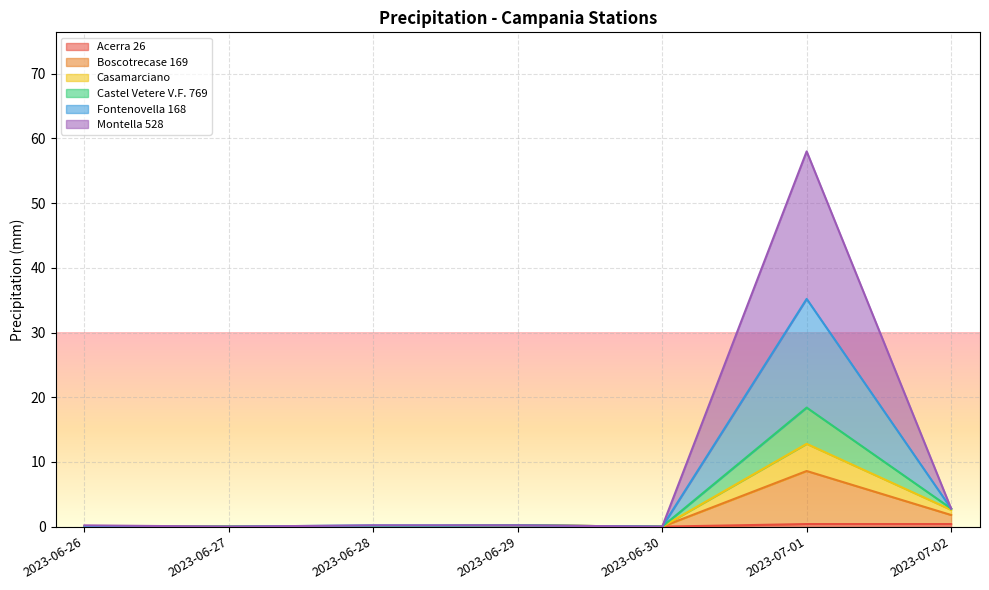

At which category is the sum across all series the highest?

2023-07-01